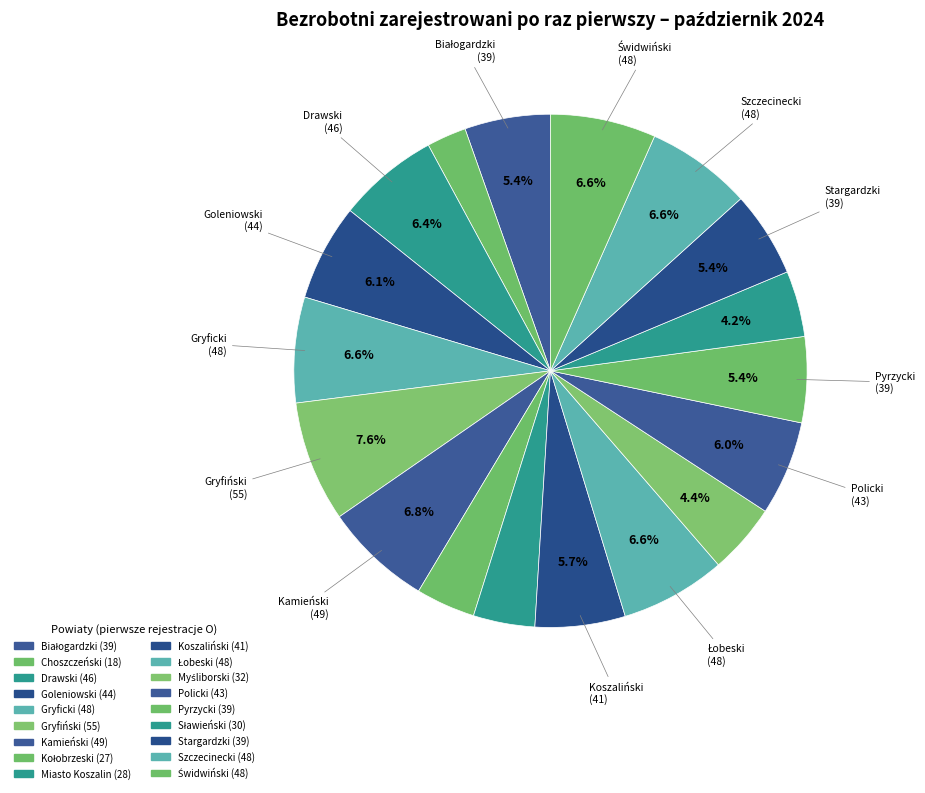

What is the total percentage of Policki and Łobeski?

12.6%